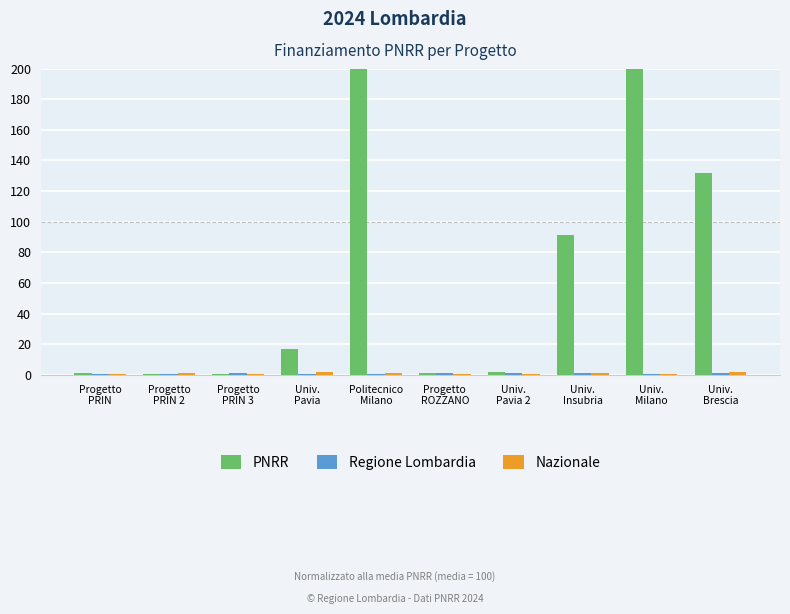

Which label corresponds to the largest value in the chart?

Univ.
Milano